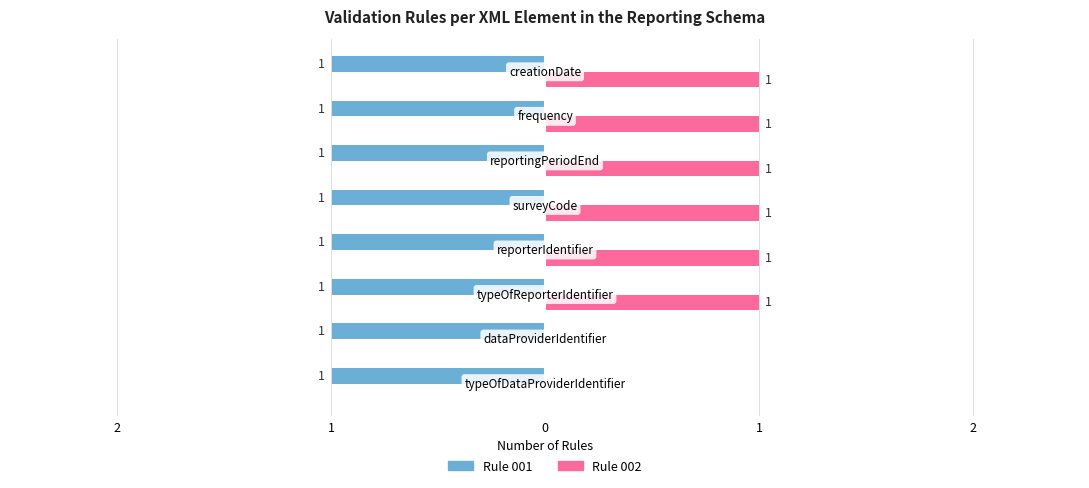

What are all the series names shown in the legend?

Rule 001, Rule 002